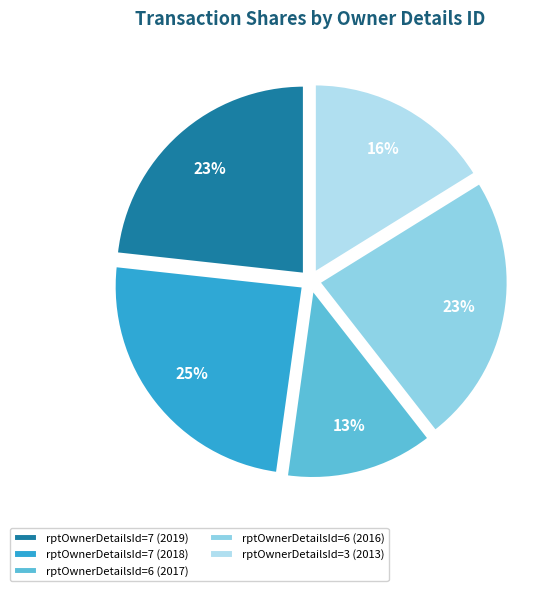

To the nearest percent, what is the difference between the largest and smallest slice percentages?

12%